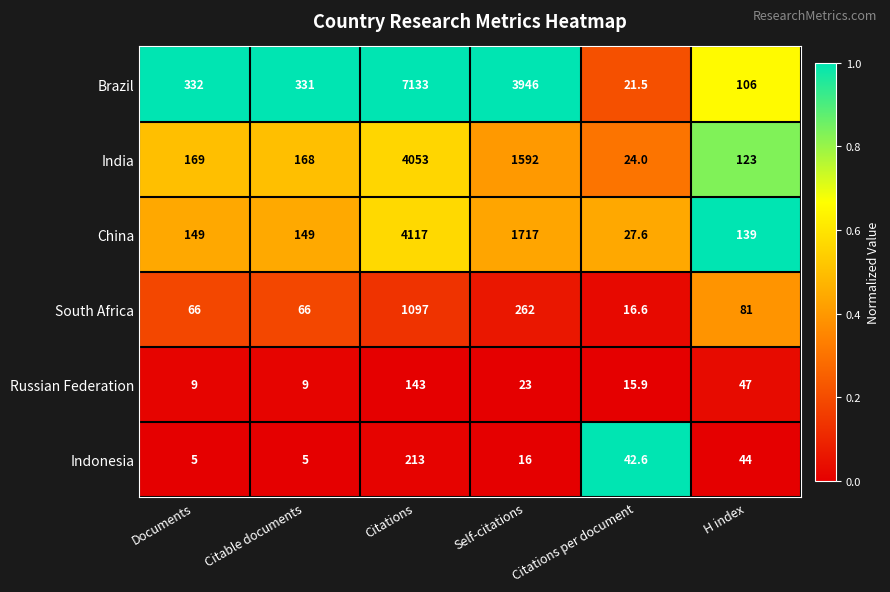

Which series has the largest total across all categories?

Brazil